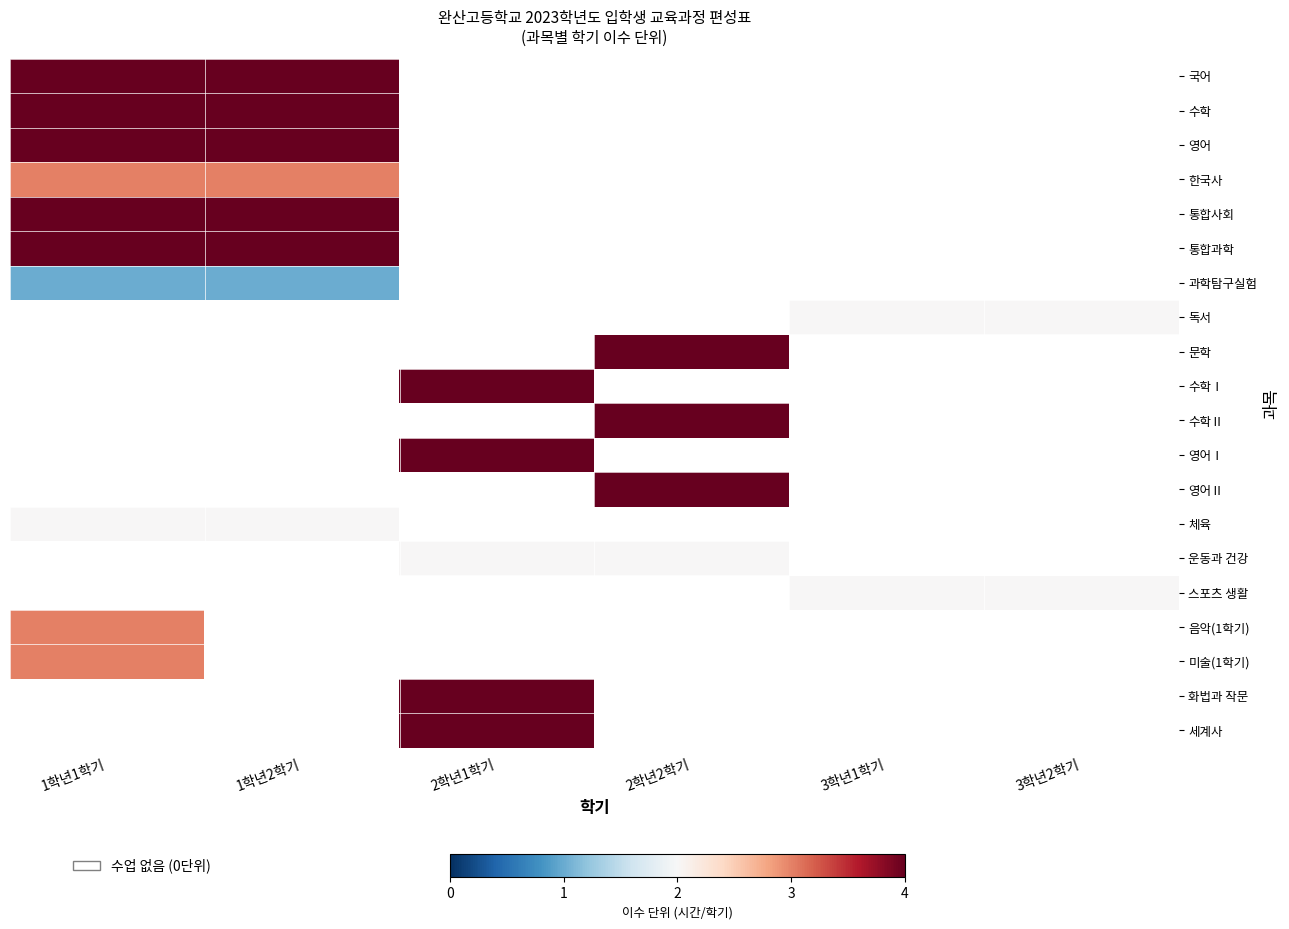

Read the 문학 value at 2학년2학기.

4.0